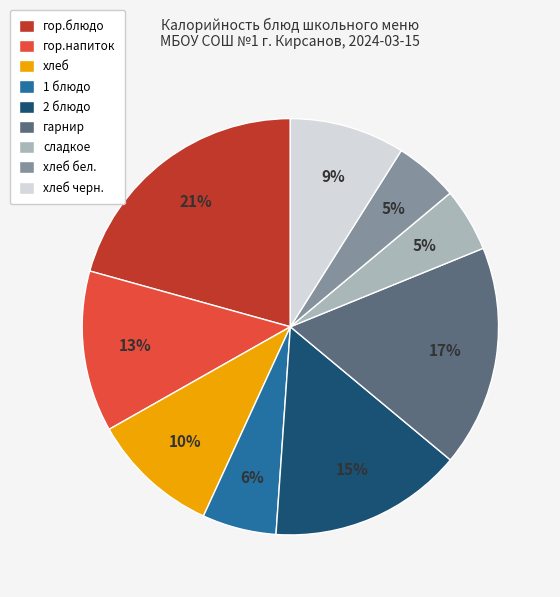

Is there a majority slice in this chart?

No